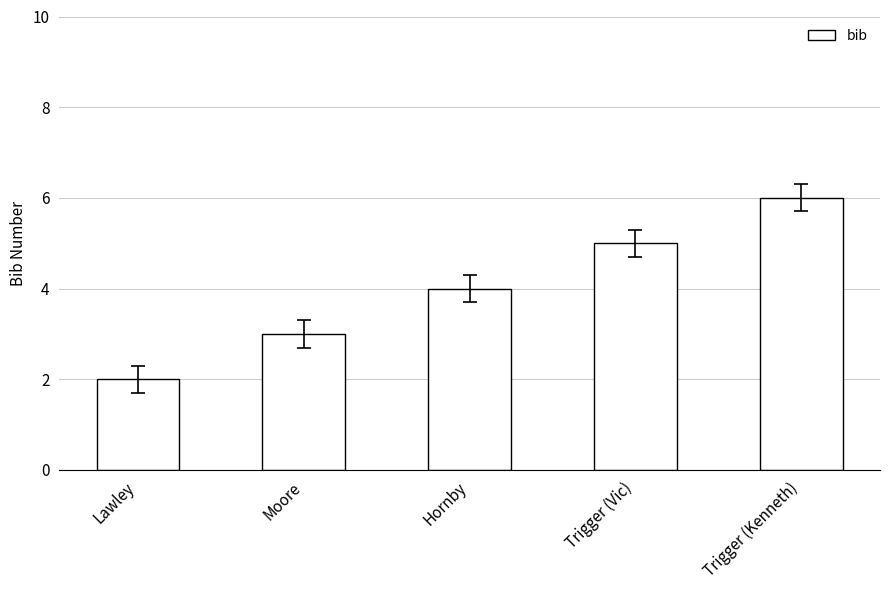

What is the difference between the maximum and second lowest values?

3